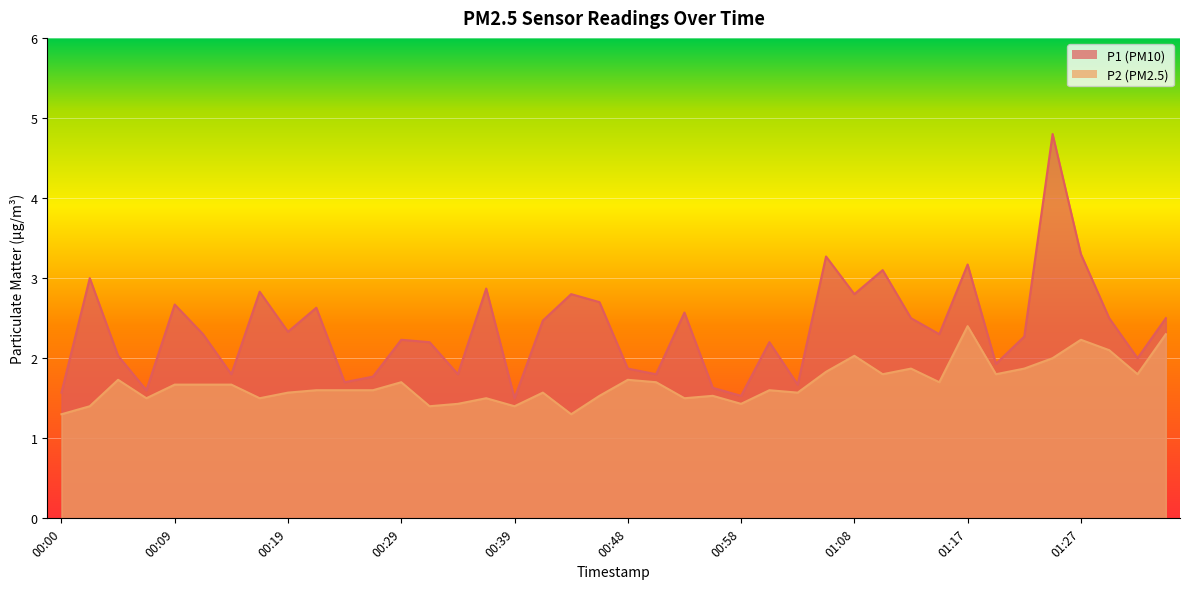

What is the maximum value shown in the chart?

4.8